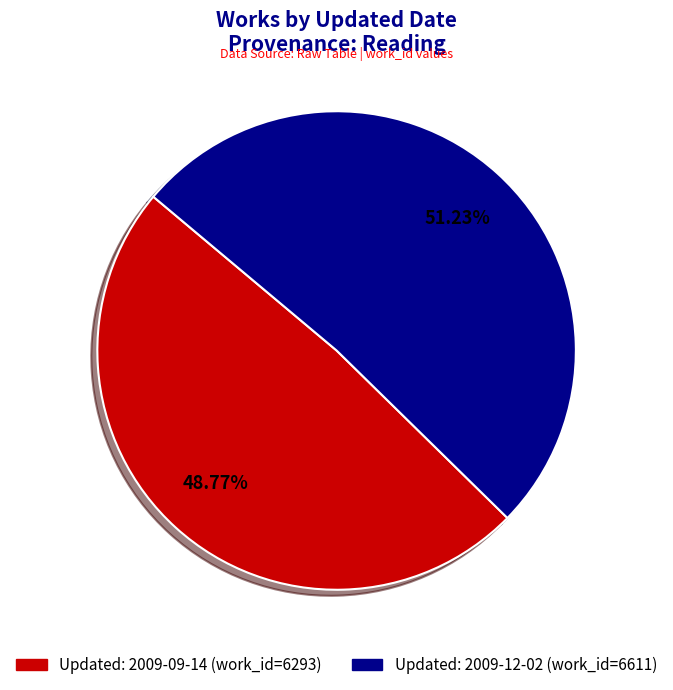

Is there any slice that represents more than half of the pie?

Yes